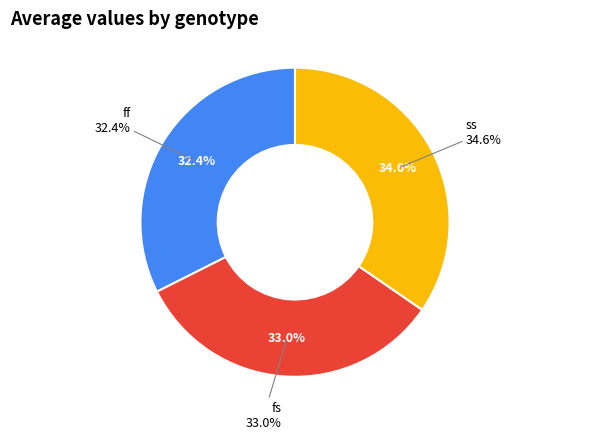

Does ff account for over 50% of the chart?

No